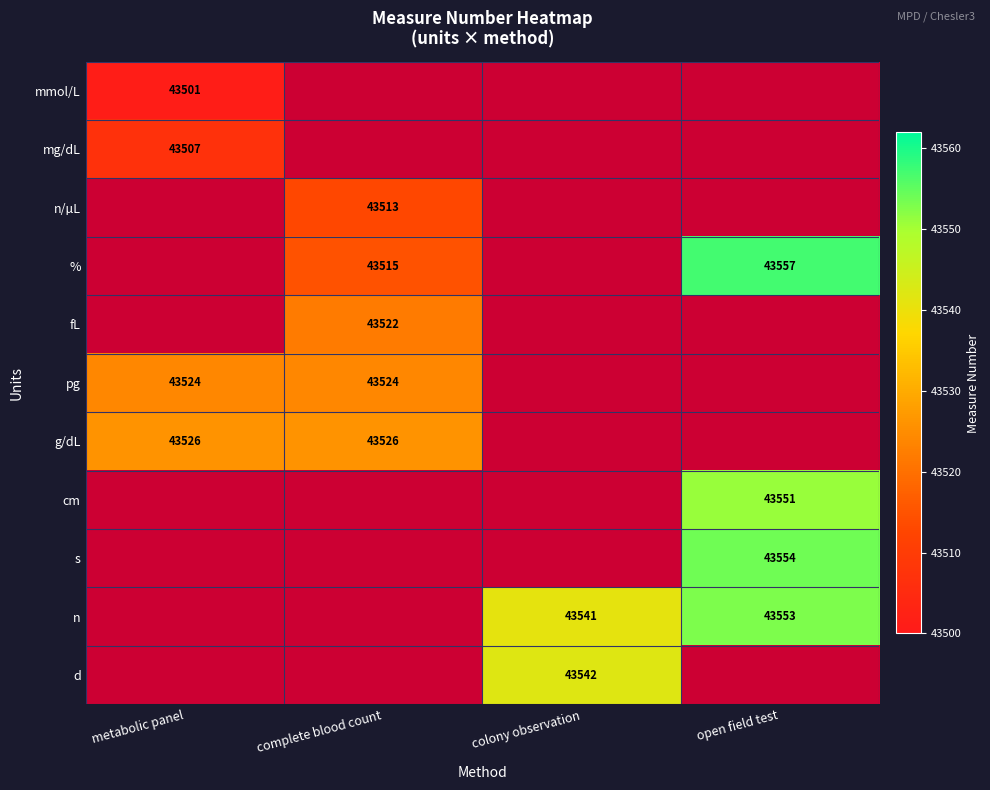

Between open field test and colony observation, which is larger?

colony observation